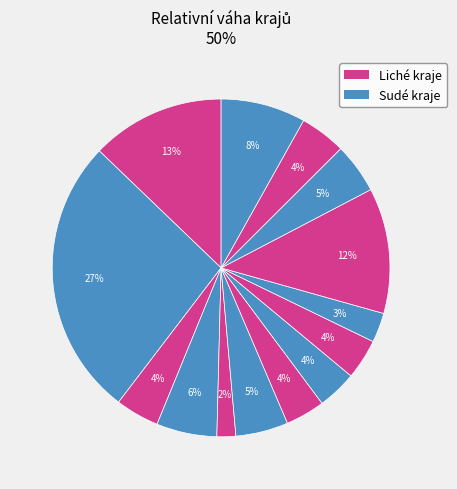

How many slices are in this pie chart?

14